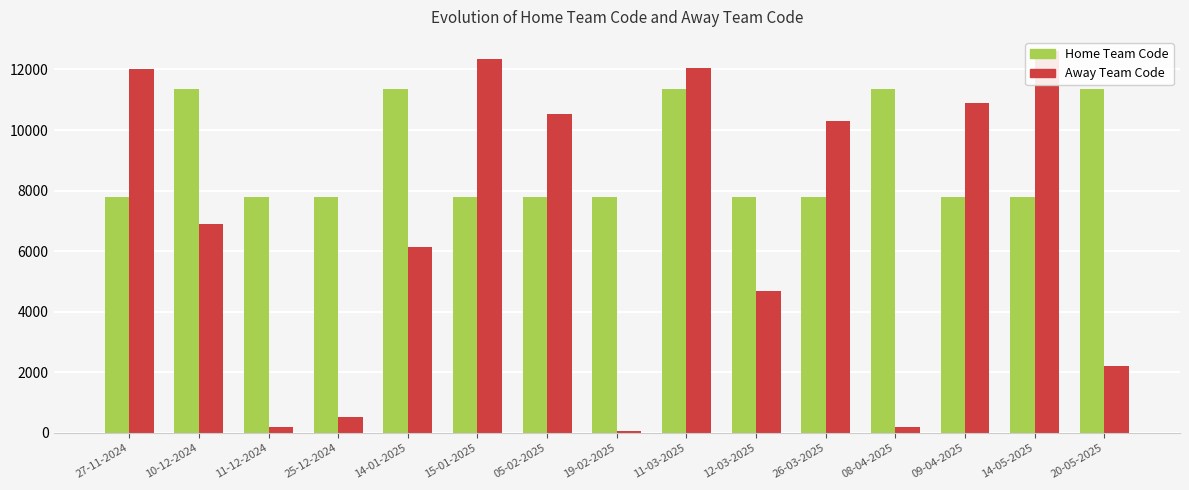

Reading left to right, what are all the values shown in this chart?

Home Team Code: 27-11-2024=7786	10-12-2024=11369	11-12-2024=7786	25-12-2024=7786	14-01-2025=11369	15-01-2025=7786	05-02-2025=7786	19-02-2025=7786	11-03-2025=11369	12-03-2025=7786	26-03-2025=7786	08-04-2025=11369	09-04-2025=7786	14-05-2025=7786	20-05-2025=11369
Away Team Code: 27-11-2024=12016	10-12-2024=6913	11-12-2024=183	25-12-2024=523	14-01-2025=6154	15-01-2025=12341	05-02-2025=10516	19-02-2025=50	11-03-2025=12052	12-03-2025=4698	26-03-2025=10311	08-04-2025=185	09-04-2025=10904	14-05-2025=12615	20-05-2025=2200